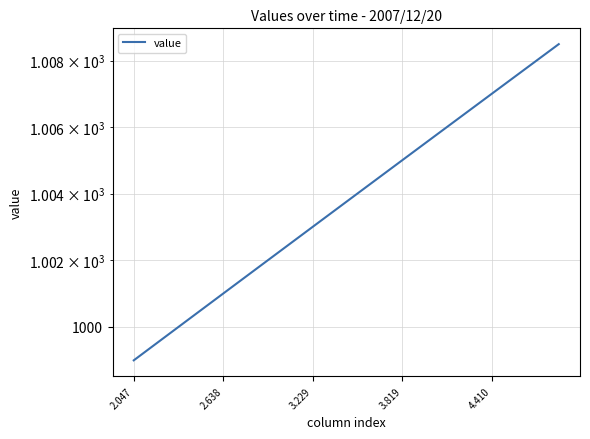

The chart shows a value of 1007.5 at 17. True or false?

True